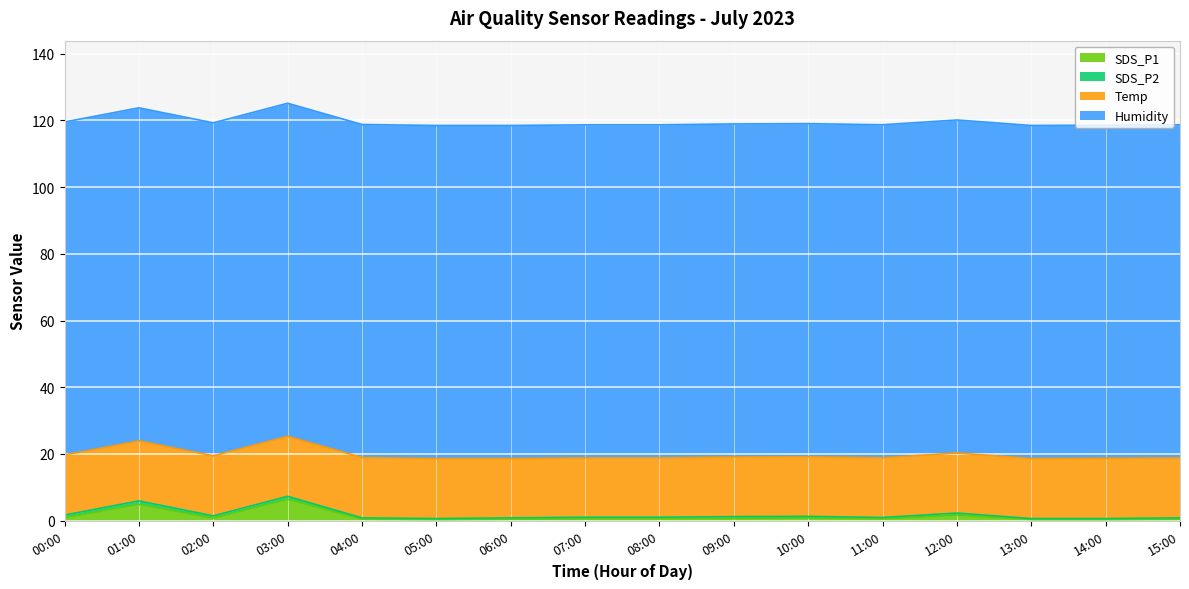

At which label does SDS_P1 reach its peak?

03:00